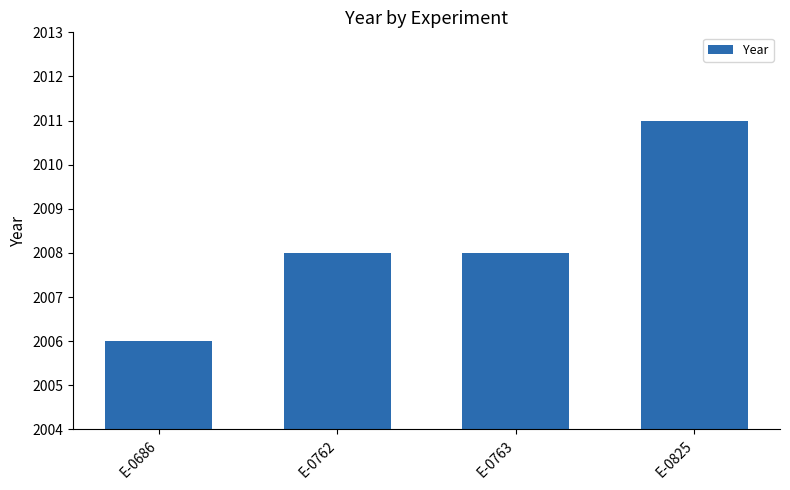

How many bars are there in total?

4